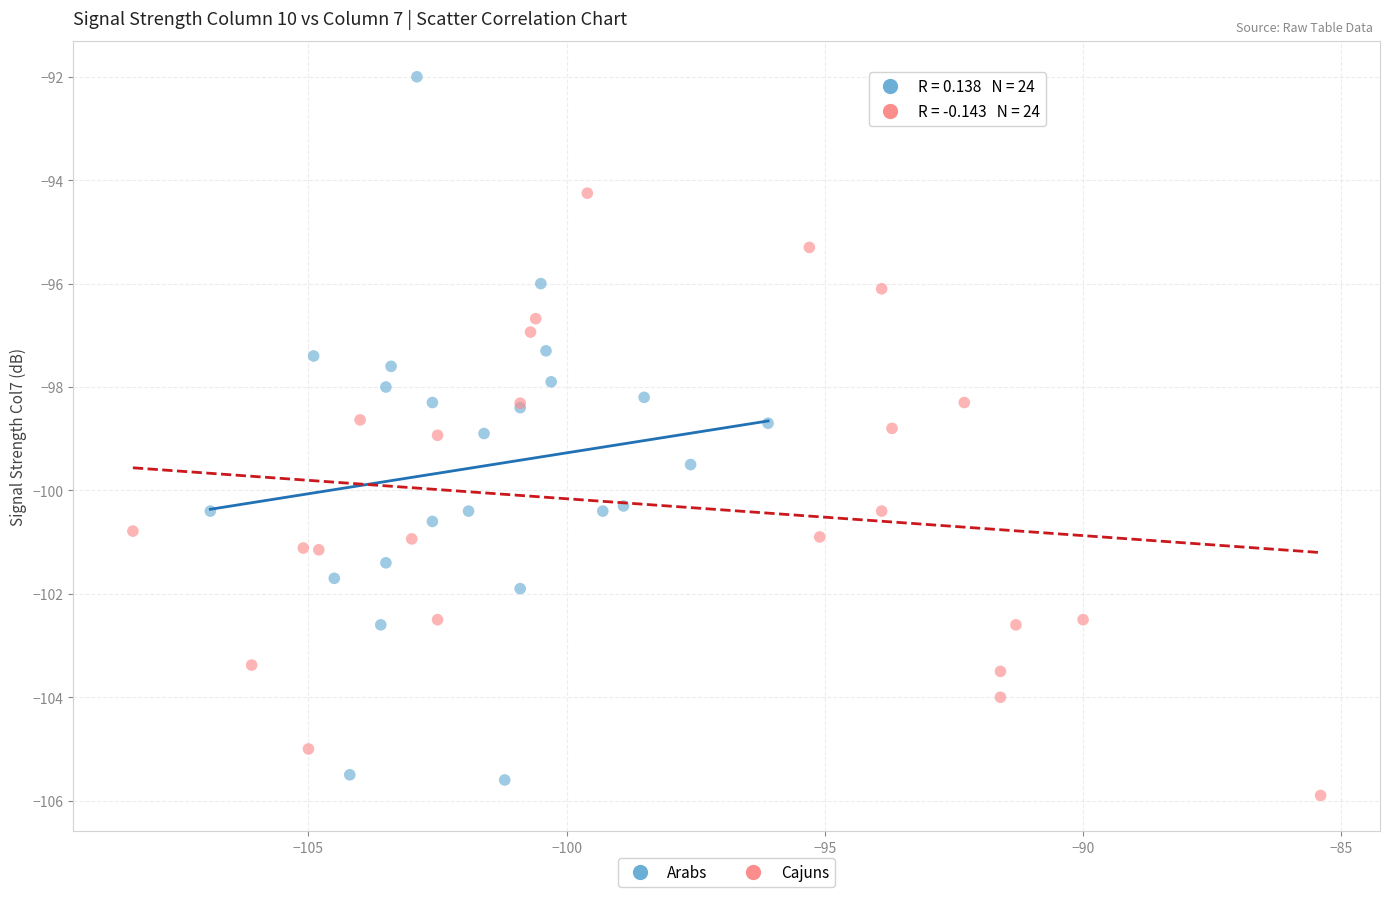

What are all the series names shown in the legend?

Arabs, Cajuns